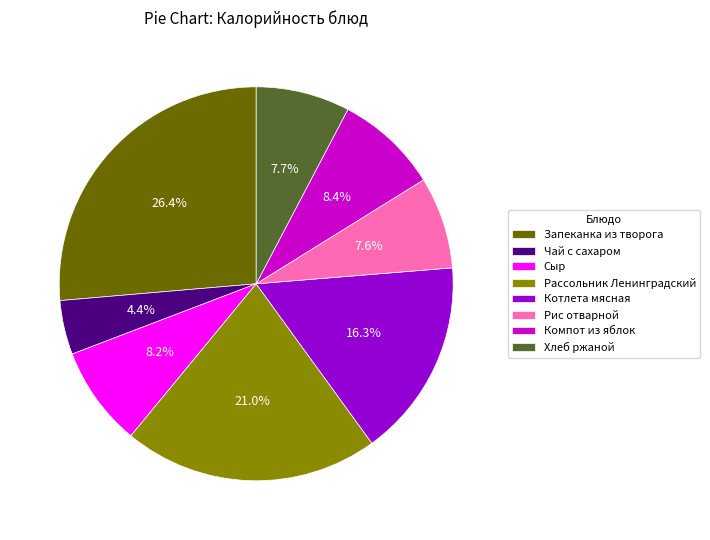

To the nearest percent, what is the combined percentage of Рис отварной and Сыр?

16%